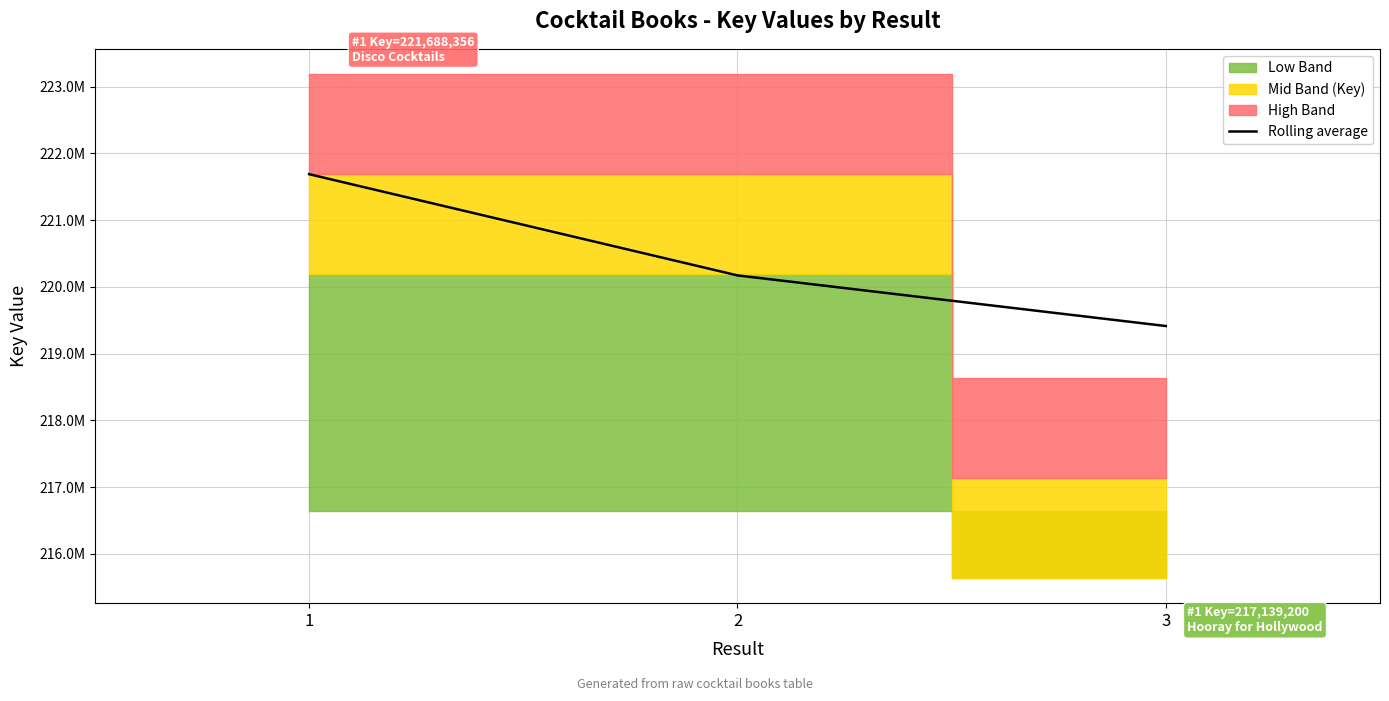

Is it true that the value at 1 is 376974614?

False